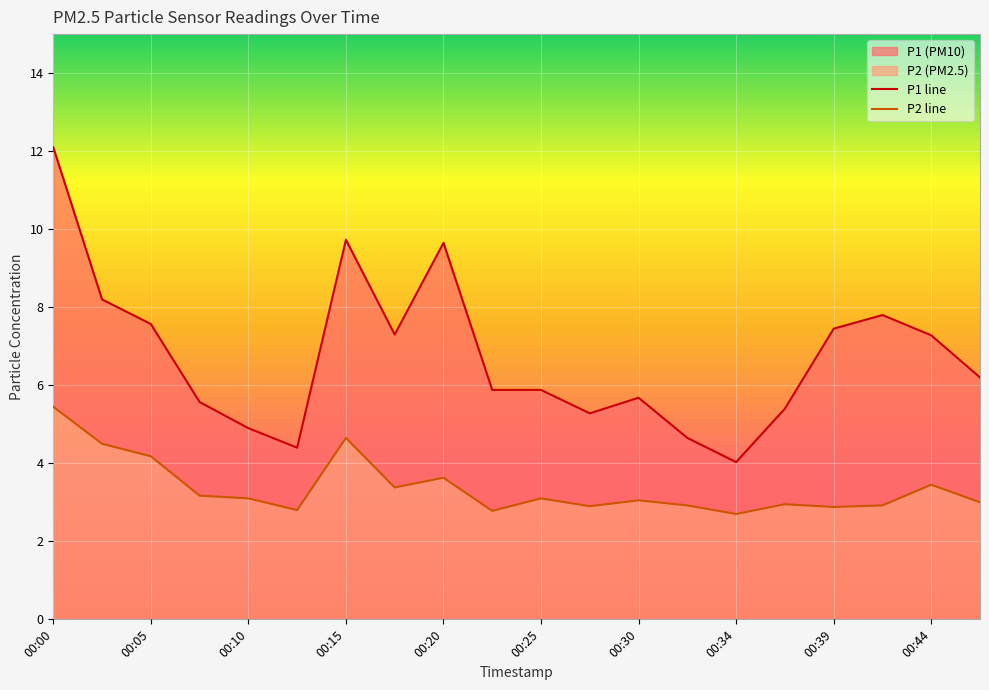

Reading left to right, transcribe all the data shown in this chart.

P1 line: 12.1	8.2	7.6	5.6	4.9	4.4	9.7	7.3	9.7	5.9	5.9	5.3	5.7	4.7	4.0	5.4	7.5	7.8	7.3	6.2
P2 line: 5.5	4.5	4.2	3.2	3.1	2.8	4.7	3.4	3.6	2.8	3.1	2.9	3.0	2.9	2.7	3.0	2.9	2.9	3.5	3.0